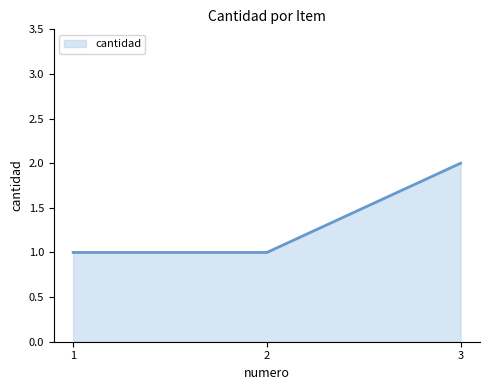

How many values are between 1 and 2?

3